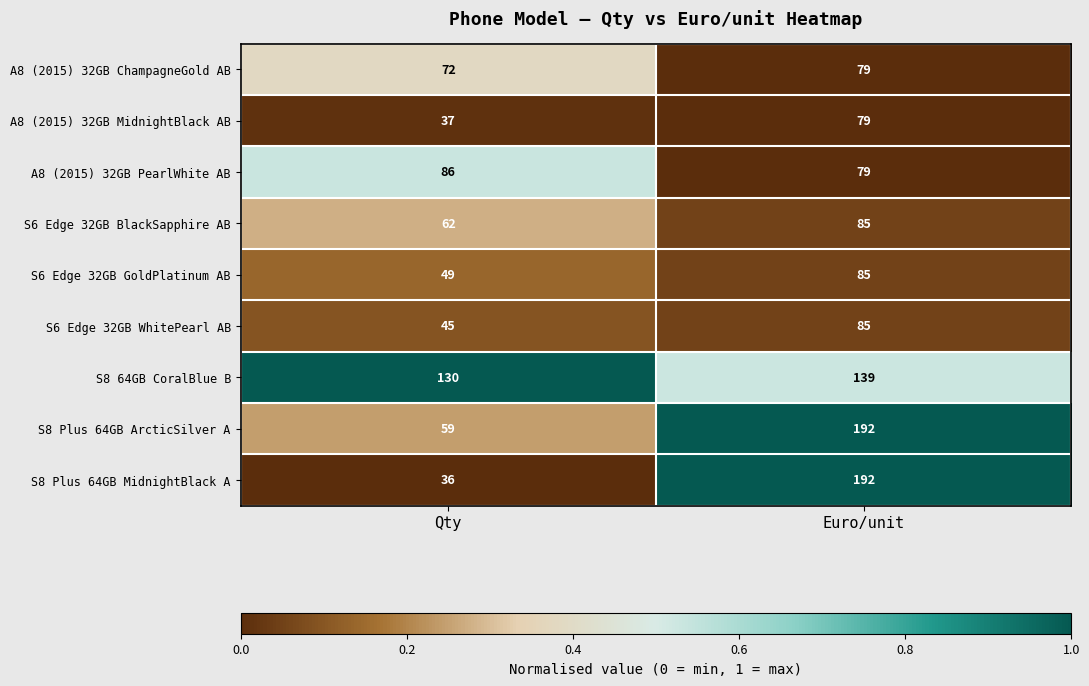

At which category does the chart reach its minimum across all series?

Qty